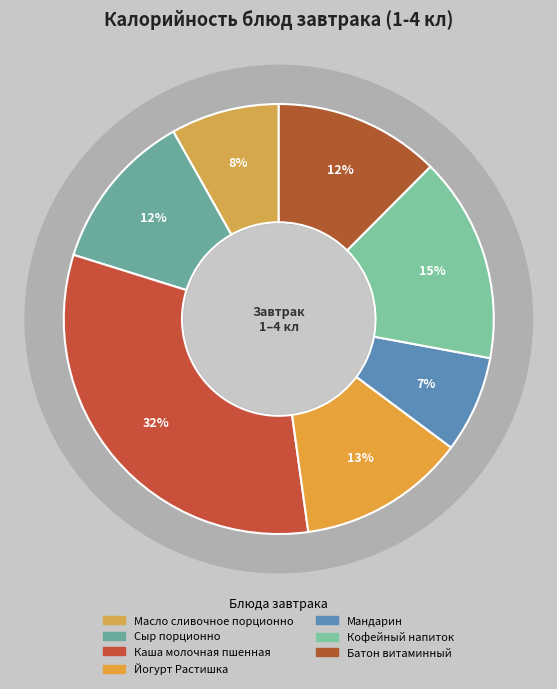

Is Сыр порционно the majority of the pie?

No